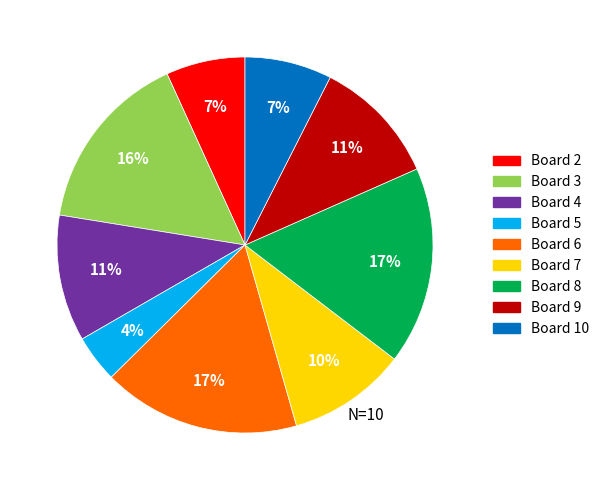

True or false: Board 9 accounts for 11% of the total.

True